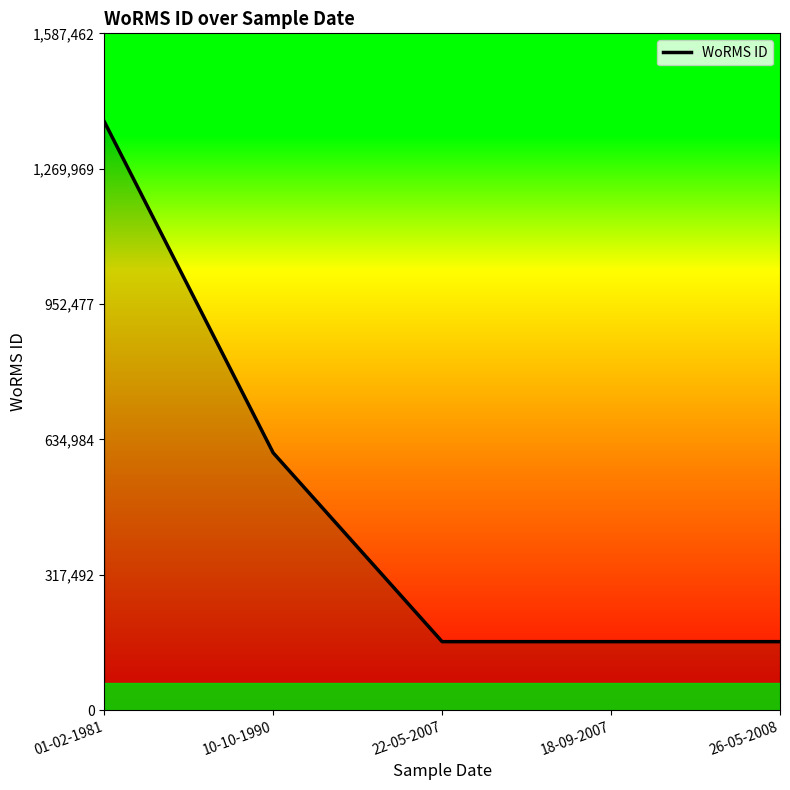

True or false: the data has more than 2 interior local peaks.

False